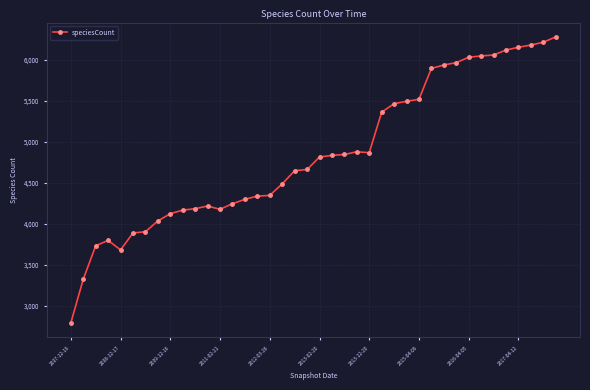

What is the greatest value displayed?

6279